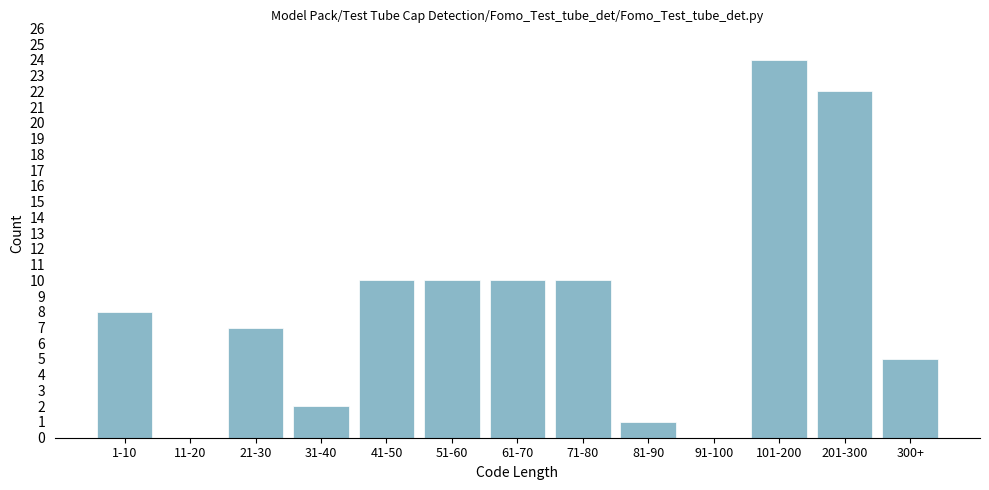

Reading left to right, list all the values displayed in this chart.

1-10=8	11-20=0	21-30=7	31-40=2	41-50=10	51-60=10	61-70=10	71-80=10	81-90=1	91-100=0	101-200=24	201-300=22	300+=5